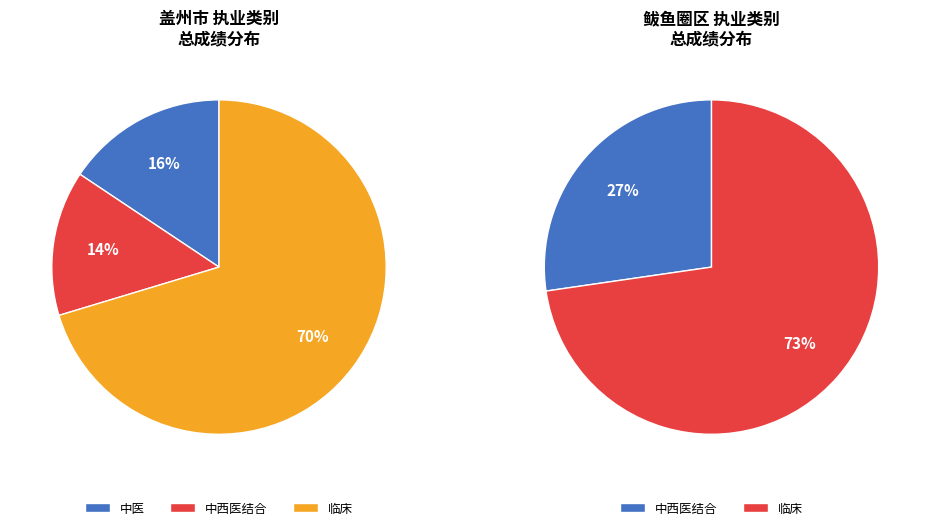

Is it true that 李裕东 is 20% of the pie?

False